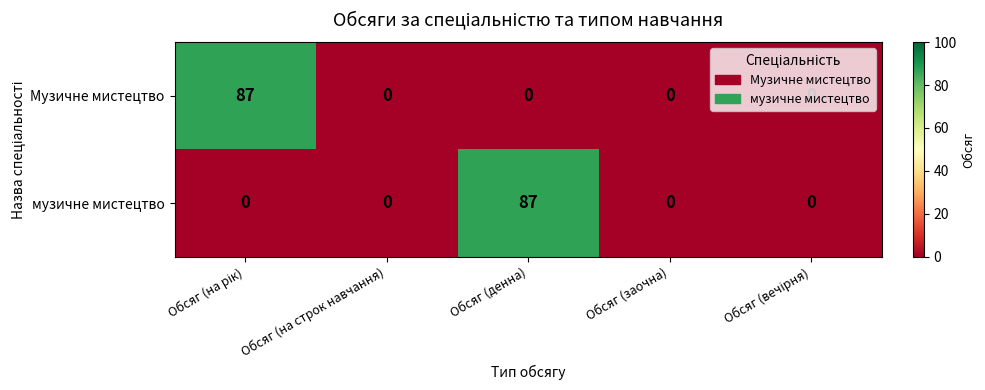

What is the difference between the музичне мистецтво values at Обсяг (денна) and Обсяг (заочна)?

87